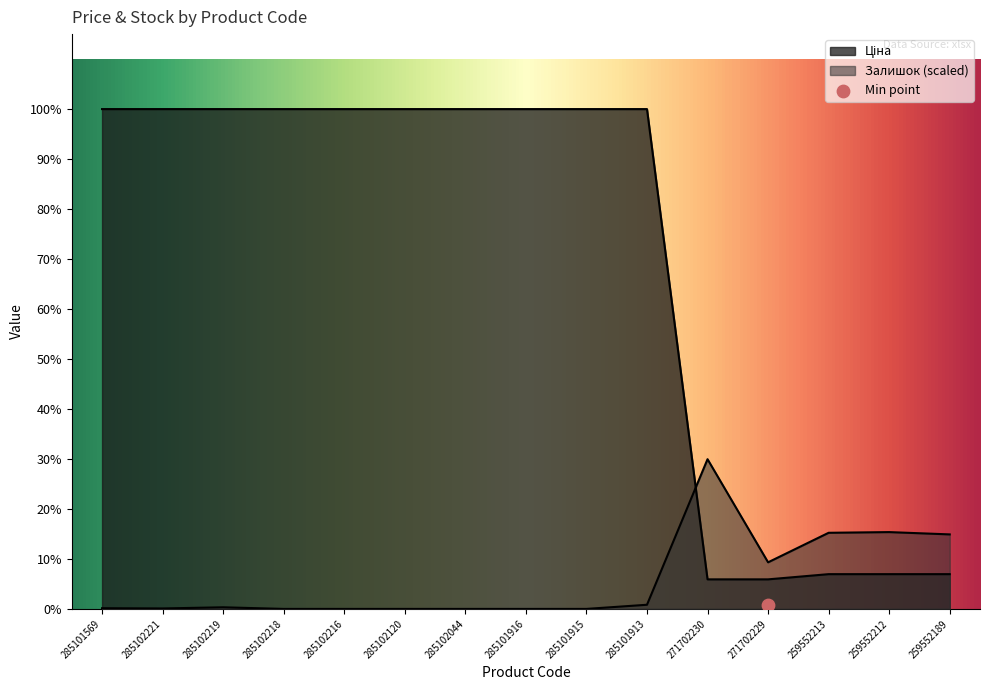

At which category is the sum across all series the highest?

285101913